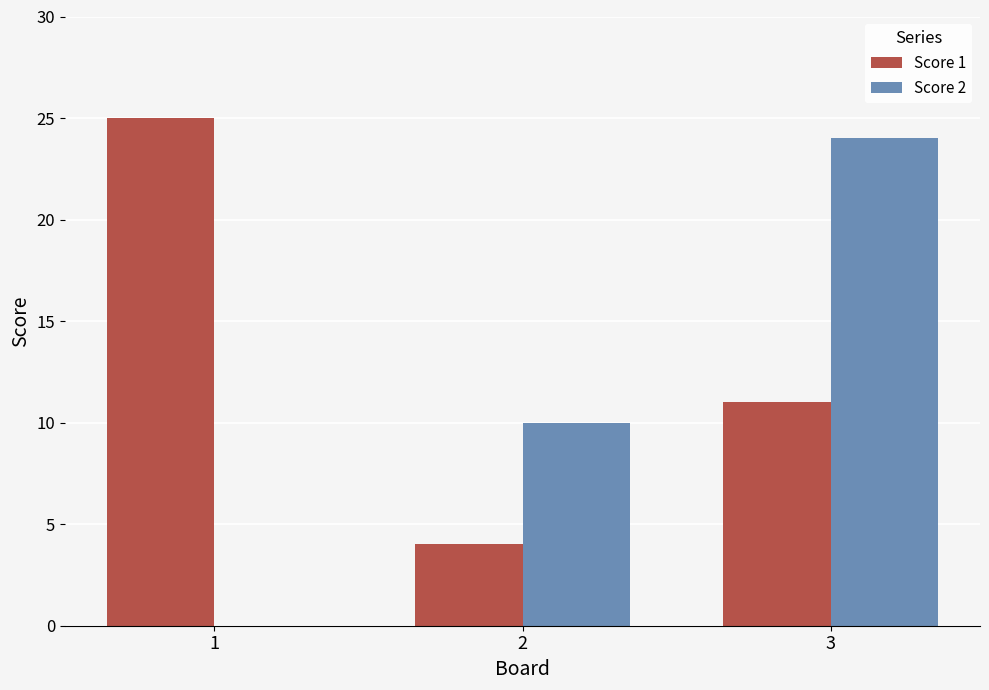

What is the maximum value for Score 1?

25